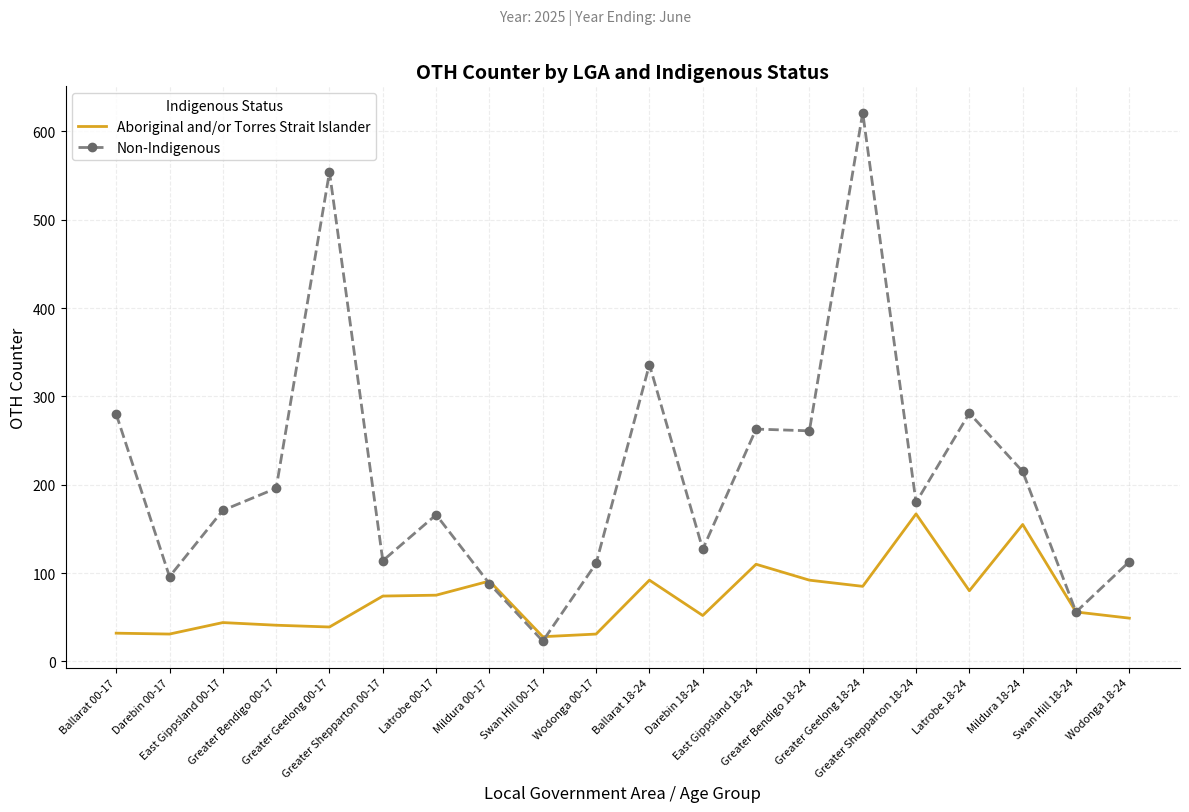

What is the greatest value displayed?

621